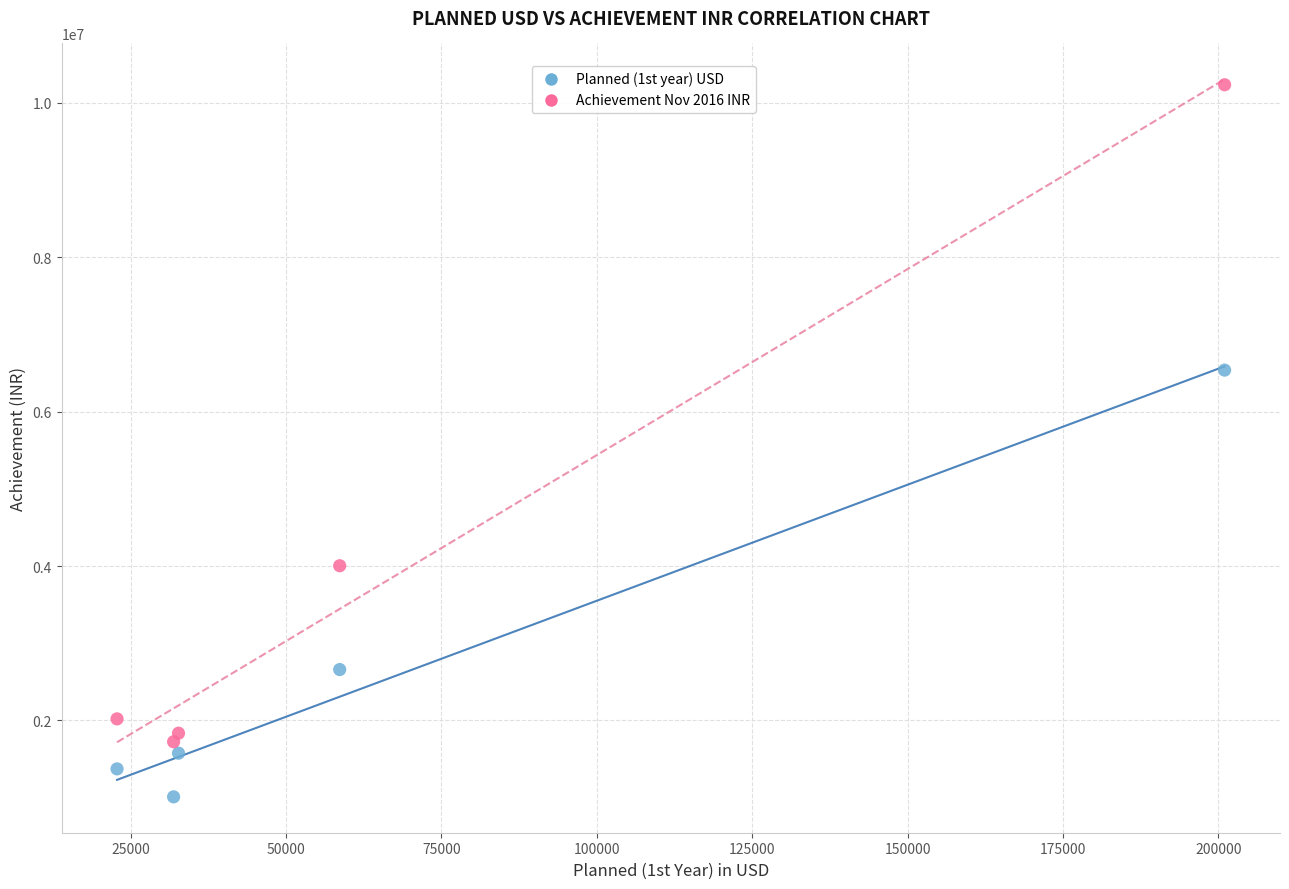

Which series has the widest spread of Y values?

Achievement Nov 2016 INR